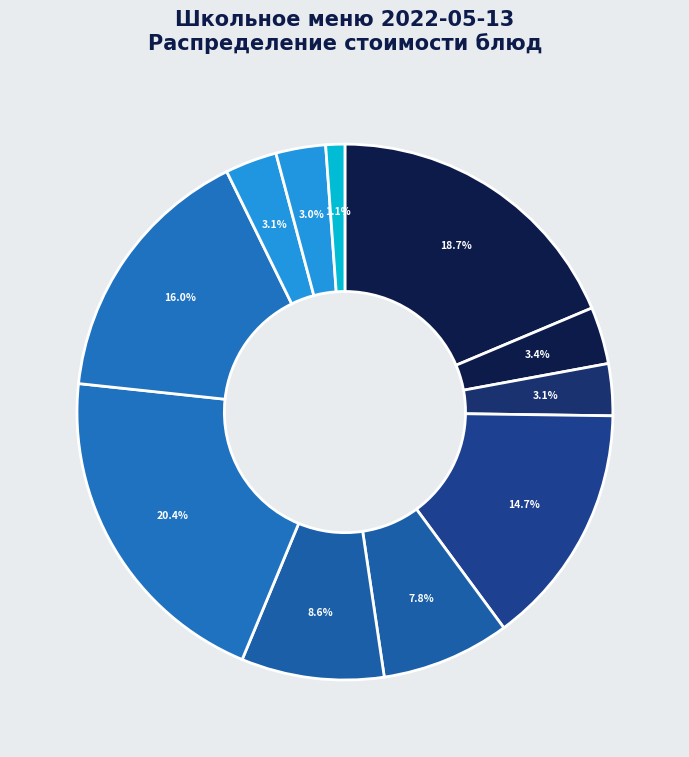

How many slices are in this pie chart?

11